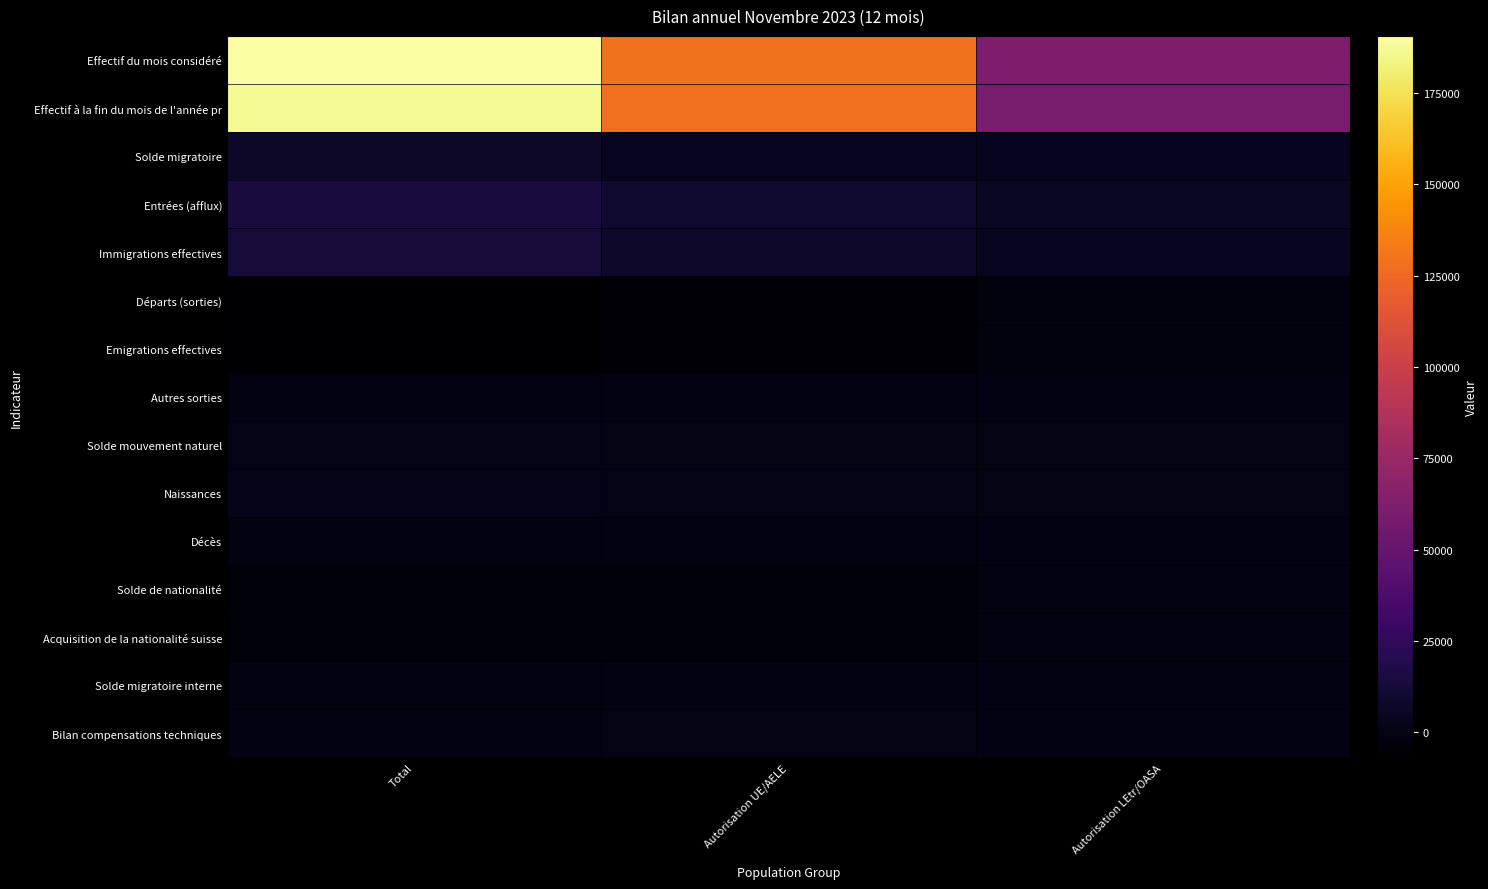

Reading right to left, what are all the values shown in this chart?

Effectif du mois considéré: Autorisation LEtr/OASA=61539	Autorisation UE/AELE=129148	Total=190687
Effectif à la fin du mois de l'année pr: Autorisation LEtr/OASA=59405	Autorisation UE/AELE=127756	Total=187161
Solde migratoire: Autorisation LEtr/OASA=3223	Autorisation UE/AELE=3941	Total=7164
Entrées (afflux): Autorisation LEtr/OASA=5569	Autorisation UE/AELE=8733	Total=14302
Immigrations effectives: Autorisation LEtr/OASA=4475	Autorisation UE/AELE=8087	Total=12562
Départs (sorties): Autorisation LEtr/OASA=-2205	Autorisation UE/AELE=-4745	Total=-6950
Emigrations effectives: Autorisation LEtr/OASA=-2200	Autorisation UE/AELE=-4742	Total=-6942
Autres sorties: Autorisation LEtr/OASA=-383	Autorisation UE/AELE=-454	Total=-837
Solde mouvement naturel: Autorisation LEtr/OASA=415	Autorisation UE/AELE=486	Total=901
Naissances: Autorisation LEtr/OASA=576	Autorisation UE/AELE=1174	Total=1750
Décès: Autorisation LEtr/OASA=-161	Autorisation UE/AELE=-688	Total=-849
Solde de nationalité: Autorisation LEtr/OASA=-1180	Autorisation UE/AELE=-2439	Total=-3619
Acquisition de la nationalité suisse: Autorisation LEtr/OASA=-1180	Autorisation UE/AELE=-2439	Total=-3619
Solde migratoire interne: Autorisation LEtr/OASA=-184	Autorisation UE/AELE=-692	Total=-876
Bilan compensations techniques: Autorisation LEtr/OASA=-140	Autorisation UE/AELE=96	Total=-44